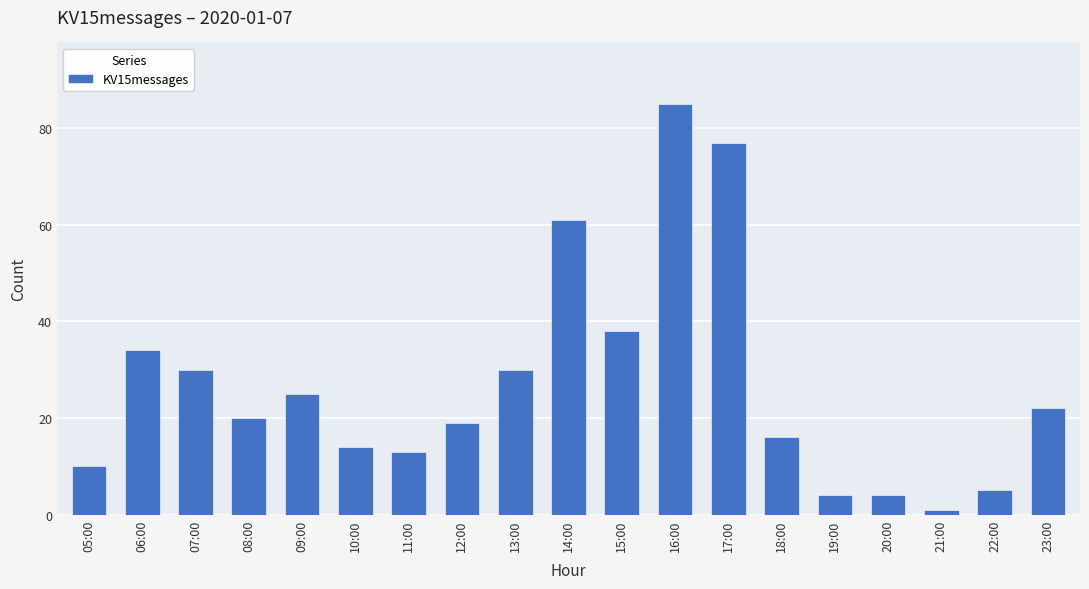

True or false: the data shows 13 at 11:00.

True